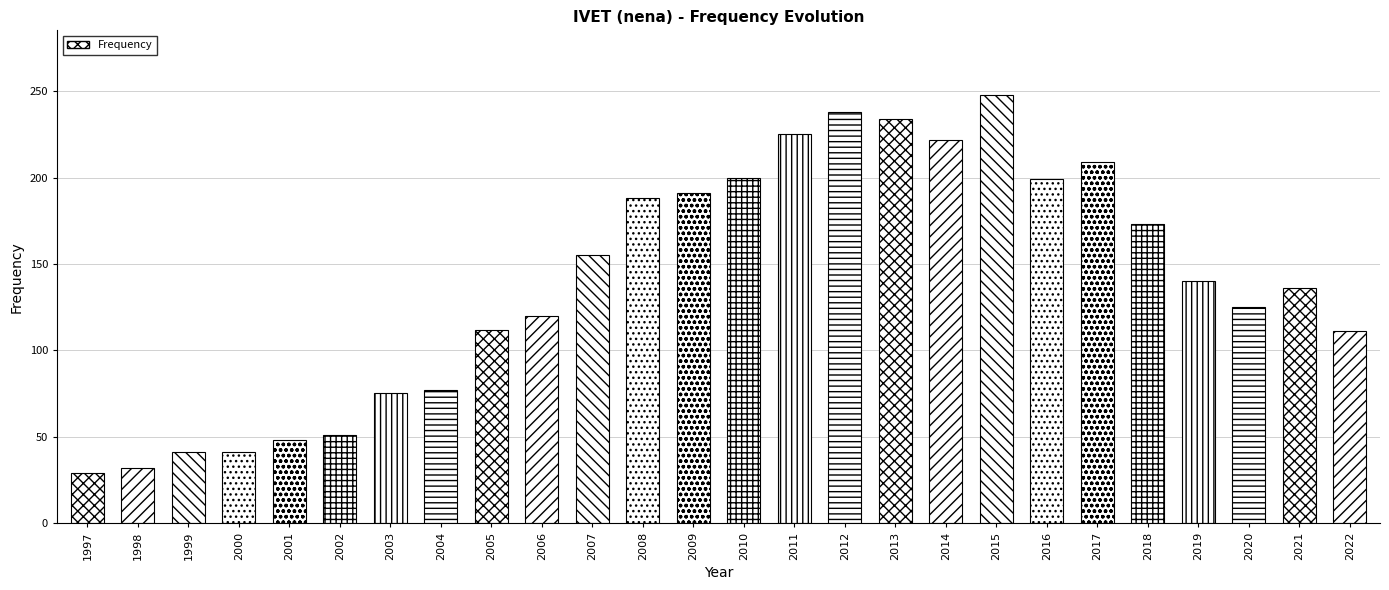

What is the sum of all values?

3620